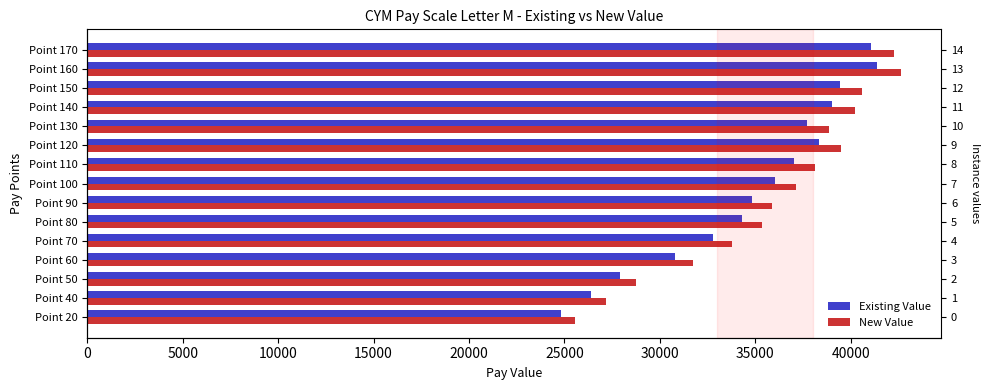

Rank the series by their average value, from highest to lowest.

New Value, Existing Value